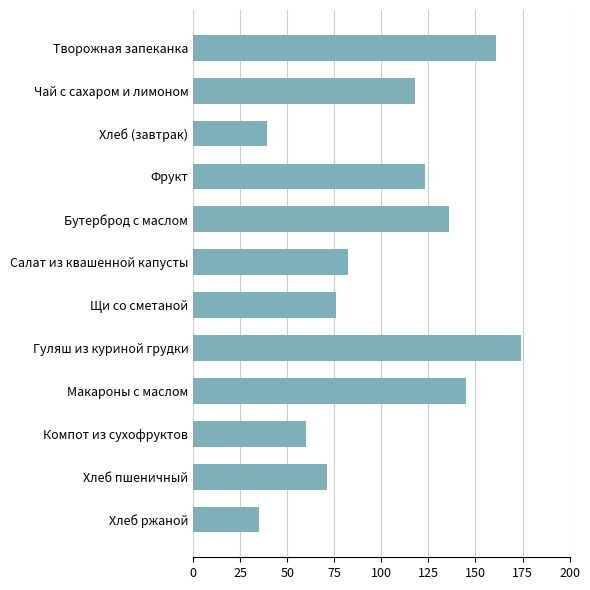

How many data points are less than 118?

6